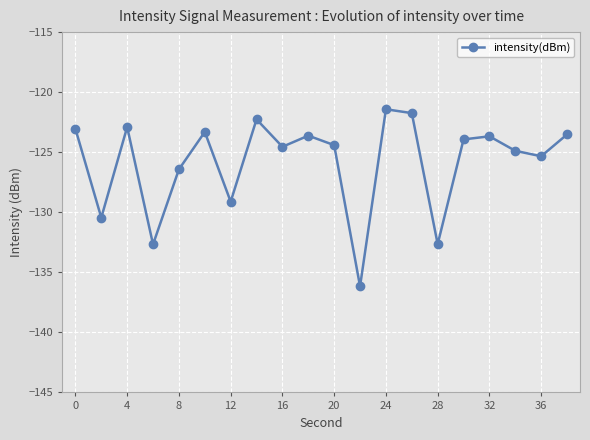

True or false: the data has more than 1 interior local peaks.

True